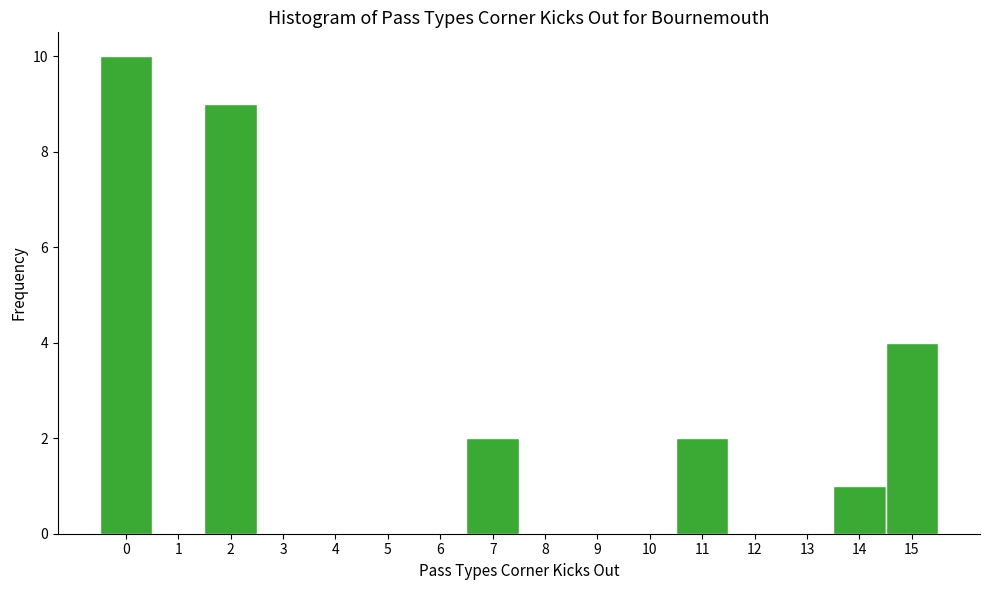

Reading left to right, transcribe this chart: for each bar, give the range it covers on the x-axis and its height. The values are not printed on the chart, so give them approximately, as read against the axis.

-0.5 to 0.5: 10
0.5 to 1.5: 0
1.5 to 2.5: 9
2.5 to 3.5: 0
3.5 to 4.5: 0
4.5 to 5.5: 0
5.5 to 6.5: 0
6.5 to 7.5: 2
7.5 to 8.5: 0
8.5 to 9.5: 0
9.5 to 10.5: 0
10.5 to 11.5: 2
11.5 to 12.5: 0
12.5 to 13.5: 0
13.5 to 14.5: 1
14.5 to 15.5: 4